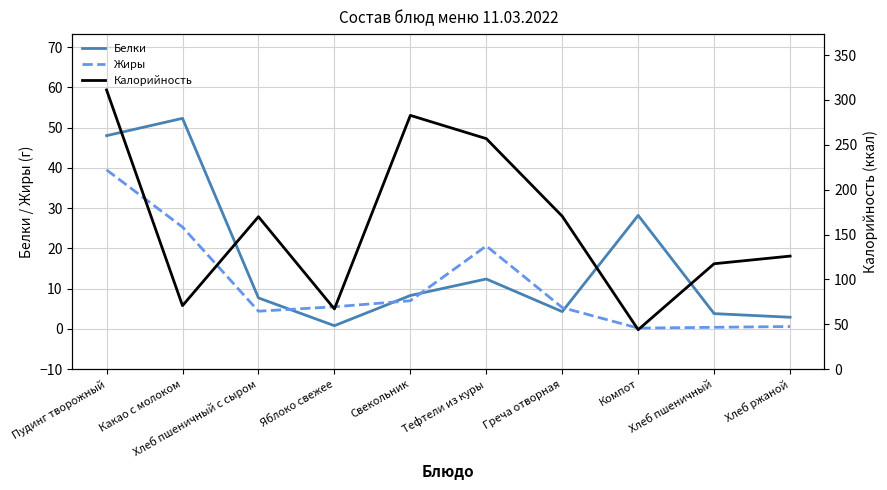

Does the chart display data point markers on the line(s)?

No